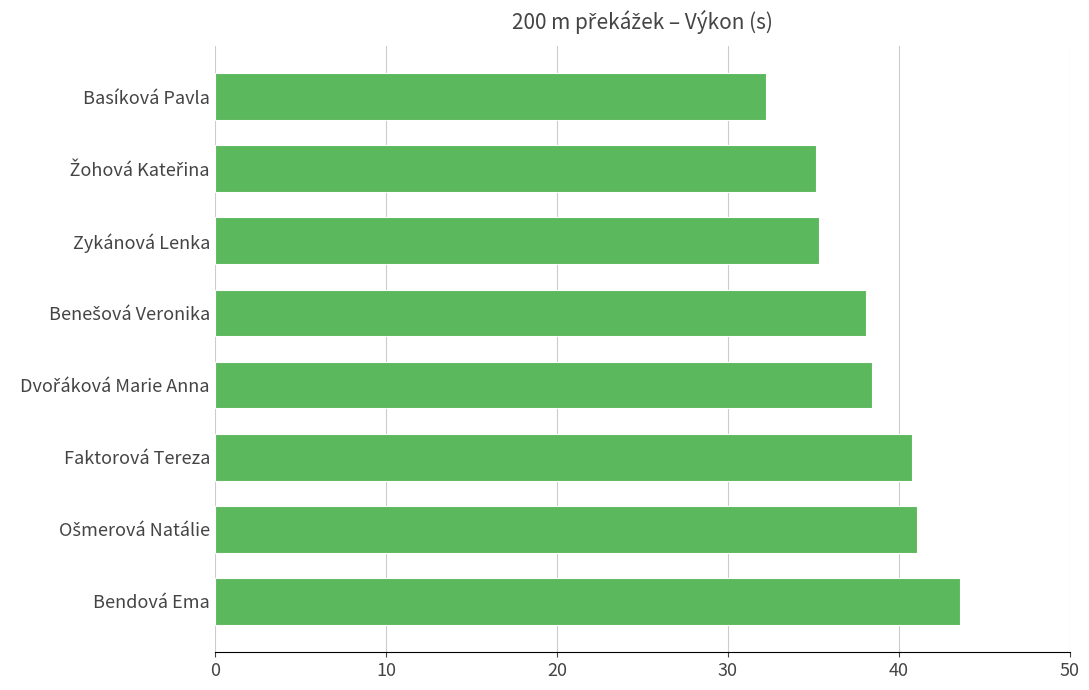

Is it true that the value at Bendová Ema is 43.5?

True